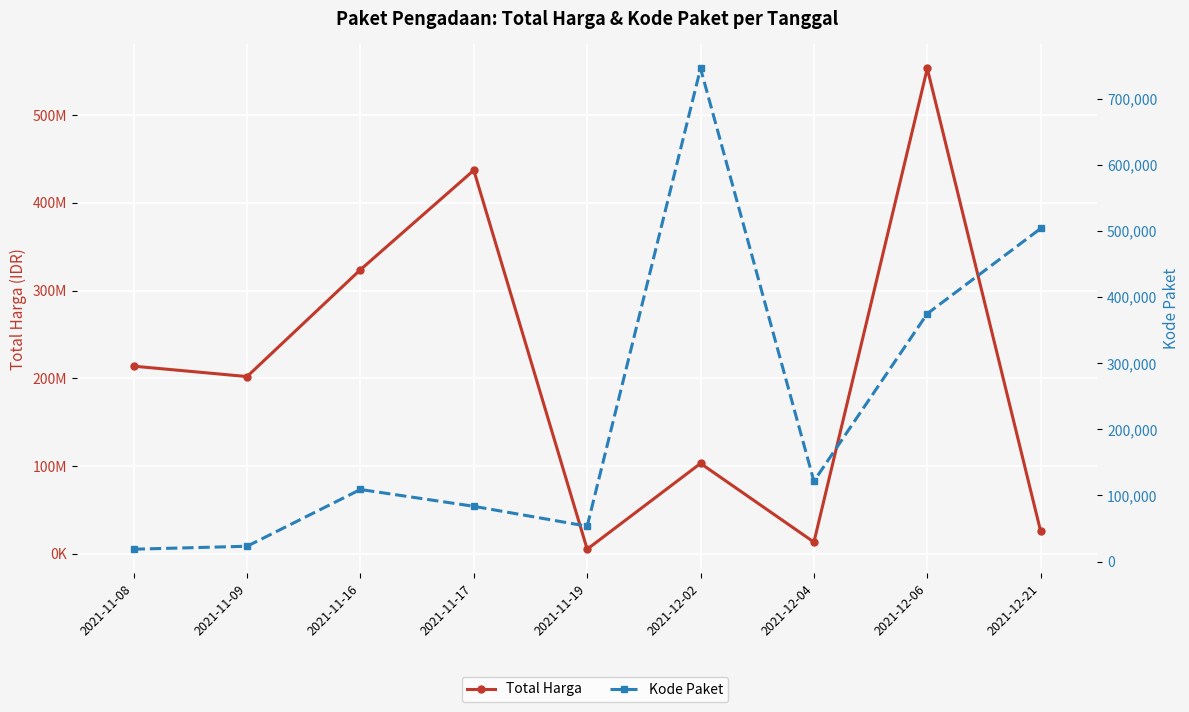

True or false: Total Harga and Kode Paket intersect in this chart.

False